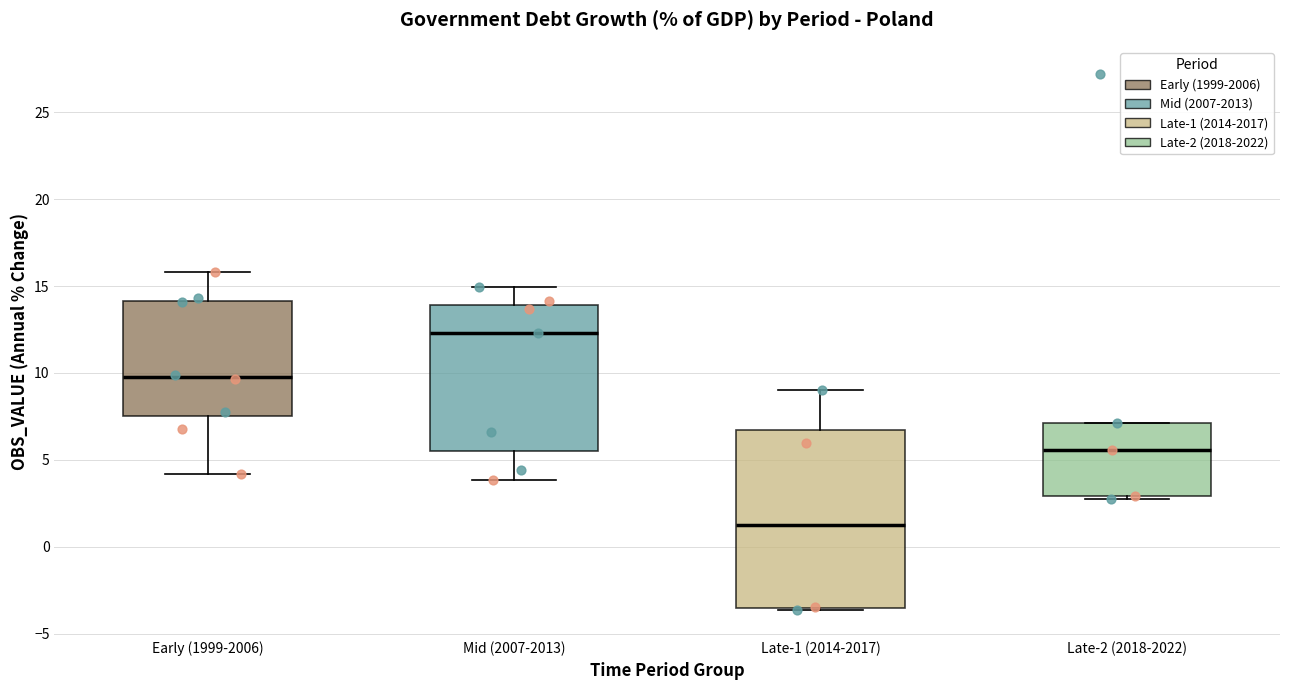

Where does the lower whisker of the box for Mid (2007-2013) end on the y-axis? The values are not printed on the chart, so give them approximately, as read against the axis.

4.0